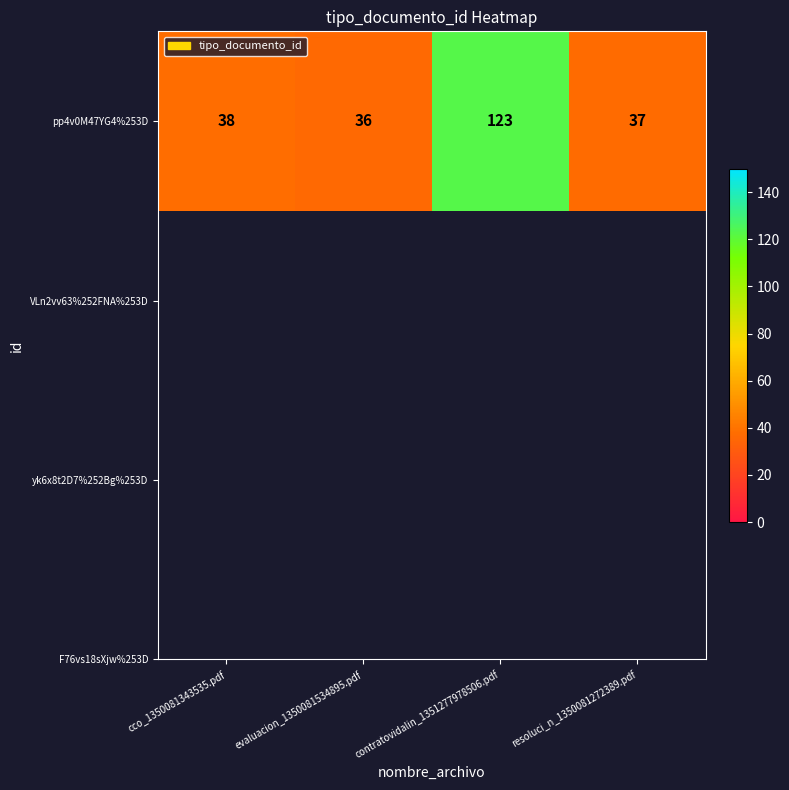

Which has a higher value, contratovidalin_1351277978506.pdf or resoluci_n_1350081272389.pdf?

contratovidalin_1351277978506.pdf